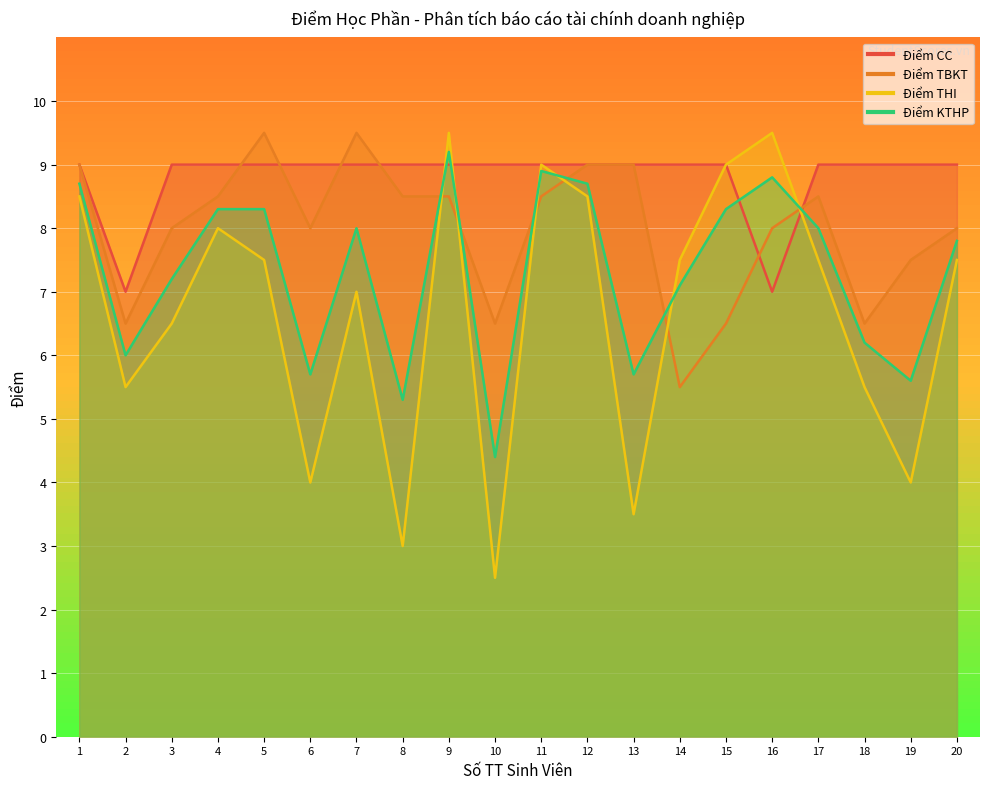

What is the average value of the Điểm CC series?

8.8